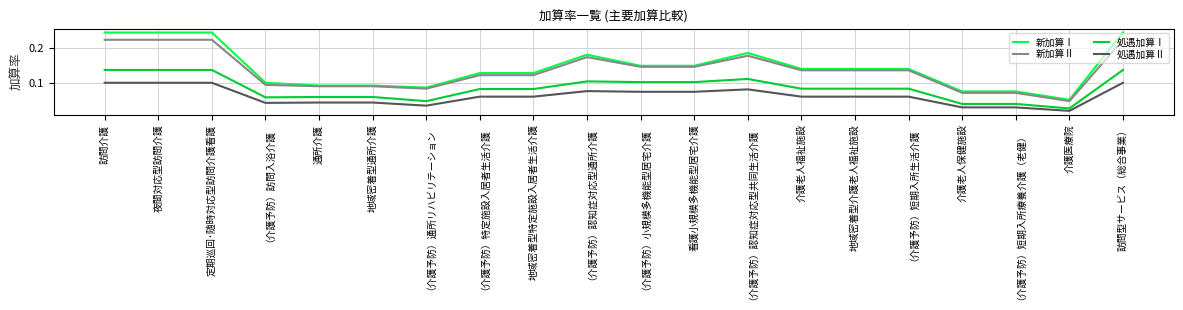

Rank the series at （介護予防）認知症対応型通所介護 from lowest to highest value.

処遇加算Ⅱ, 処遇加算Ⅰ, 新加算Ⅱ, 新加算Ⅰ